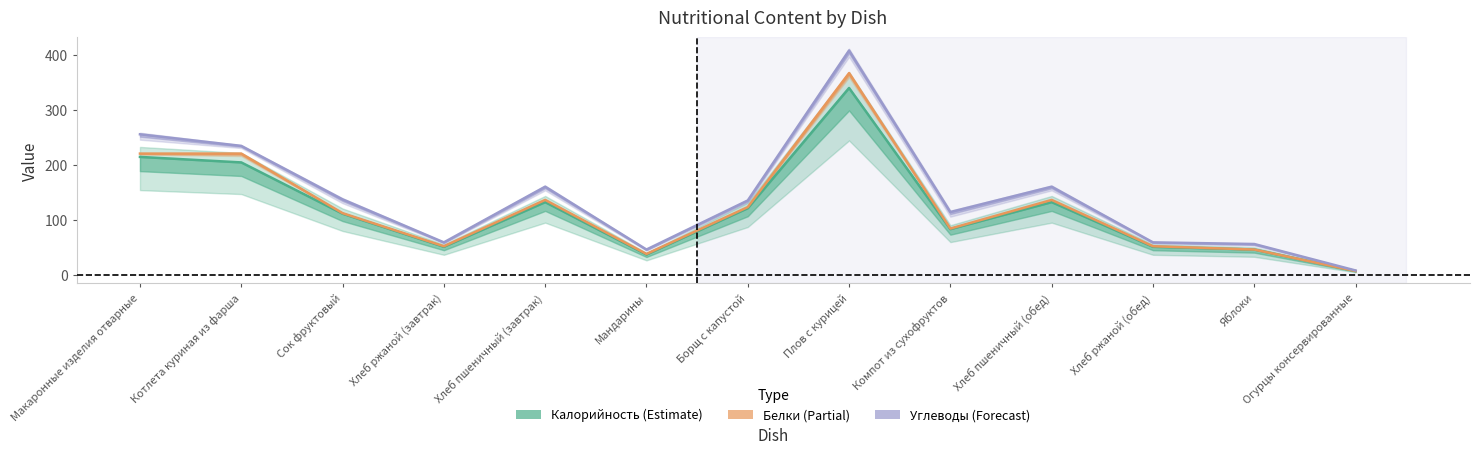

Reading left to right, extract all data points from this chart.

Калорийность: 215	205	112	52	133	38	122	340	84	133	52	47	8
Белки: 221	221	113	53	137	39	124	367	85	137	53	47	8
Углеводы: 256	235	138	60	161	47	136	408	115	161	60	57	9